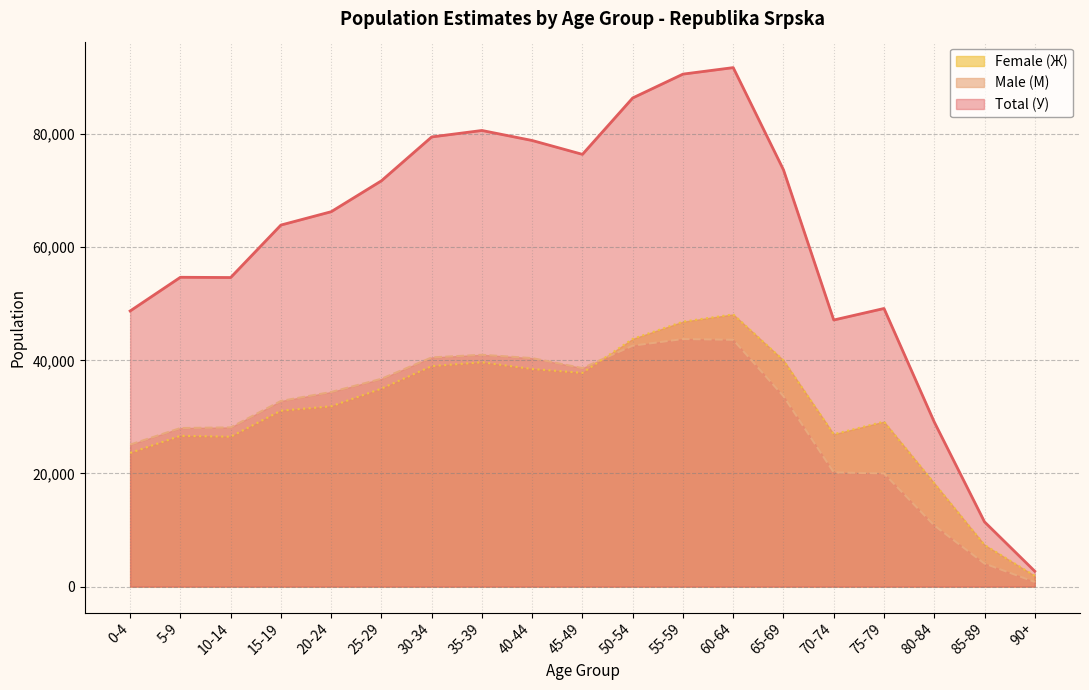

Reading left to right, list all the values displayed in this chart.

Total (У): 48734	54692	54647	63924	66283	71750	79504	80647	78874	76424	86398	90613	91762	73686	47137	49174	29104	11443	2720
Male (M): 25099	28032	28143	32819	34406	36741	40519	40983	40396	38631	42599	43773	43636	33670	20198	20005	10819	4077	822
Female (Ж): 23635	26660	26504	31105	31877	35009	38985	39664	38478	37793	43799	46840	48126	40016	26939	29169	18285	7366	1898